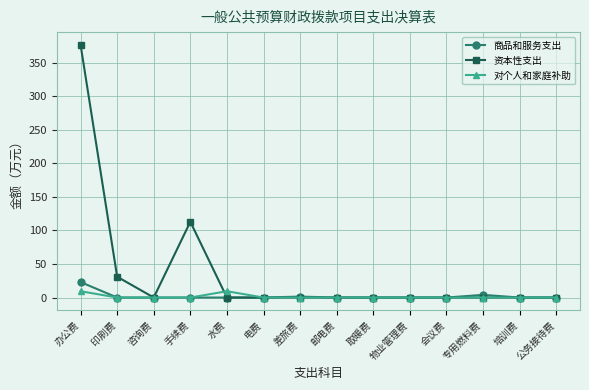

The value of 对个人和家庭补助 at 手续费 is 0.0. True or false?

True